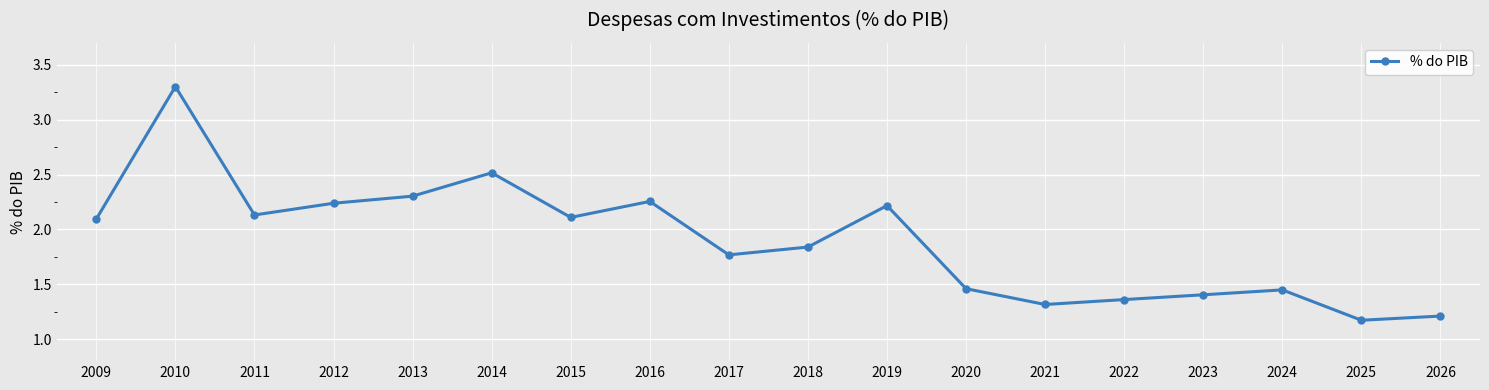

Read the value at 2021.

1.3